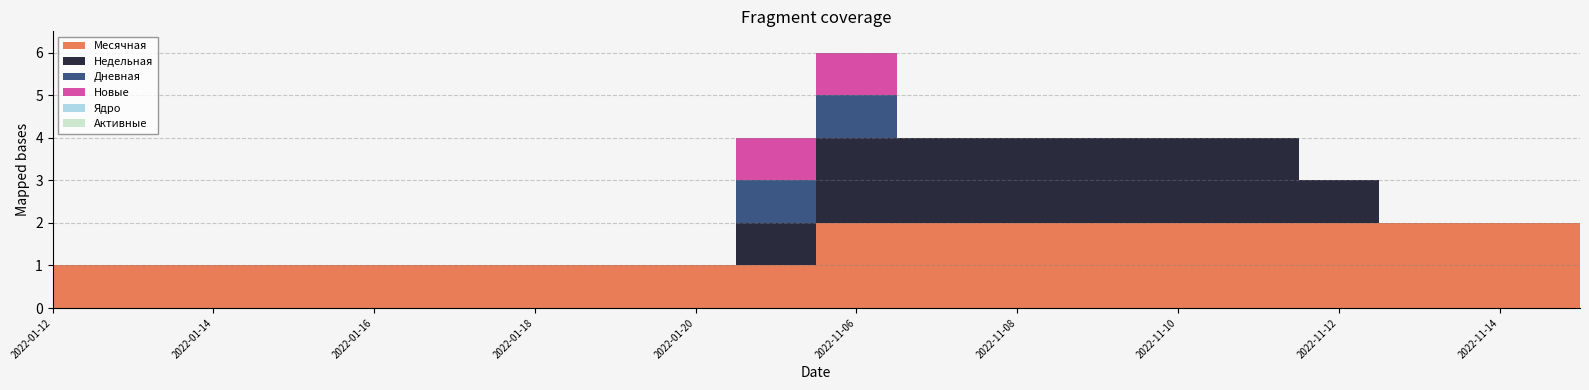

Which series has the widest spread of values?

Недельная